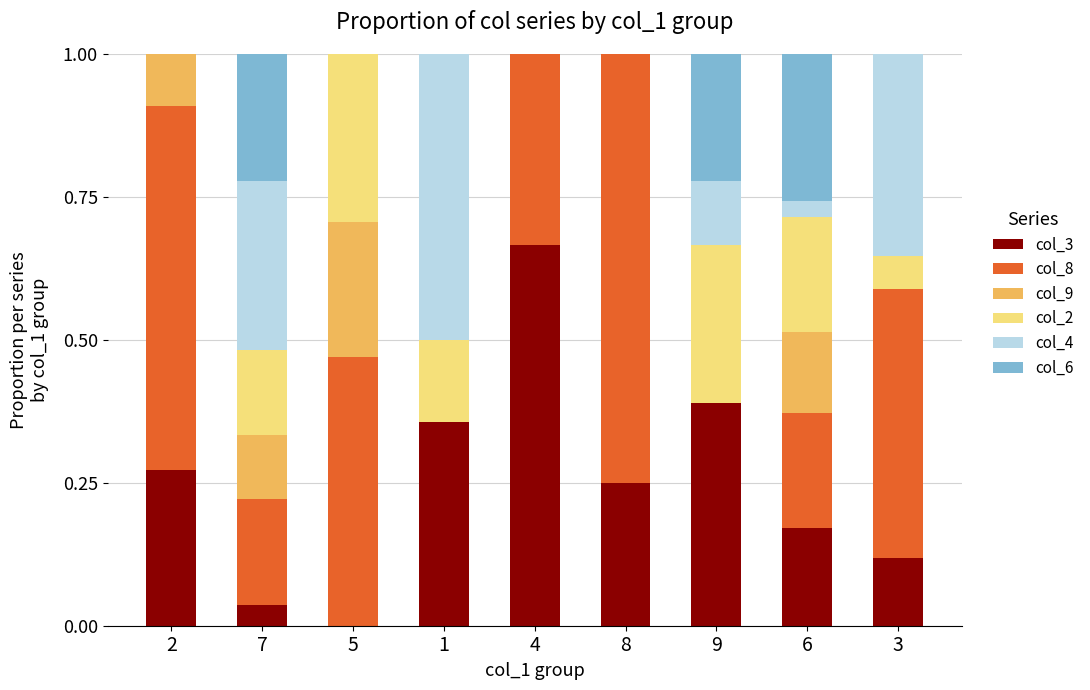

What are all the series names shown in the legend?

col_3, col_8, col_9, col_2, col_4, col_6